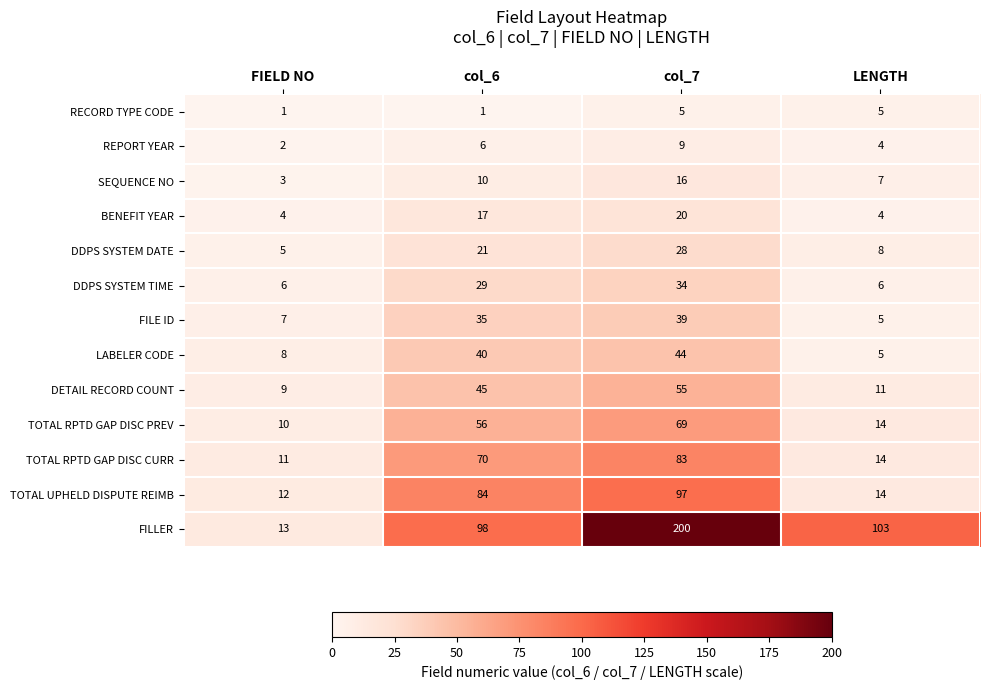

At which category is the sum across all series the highest?

col_7